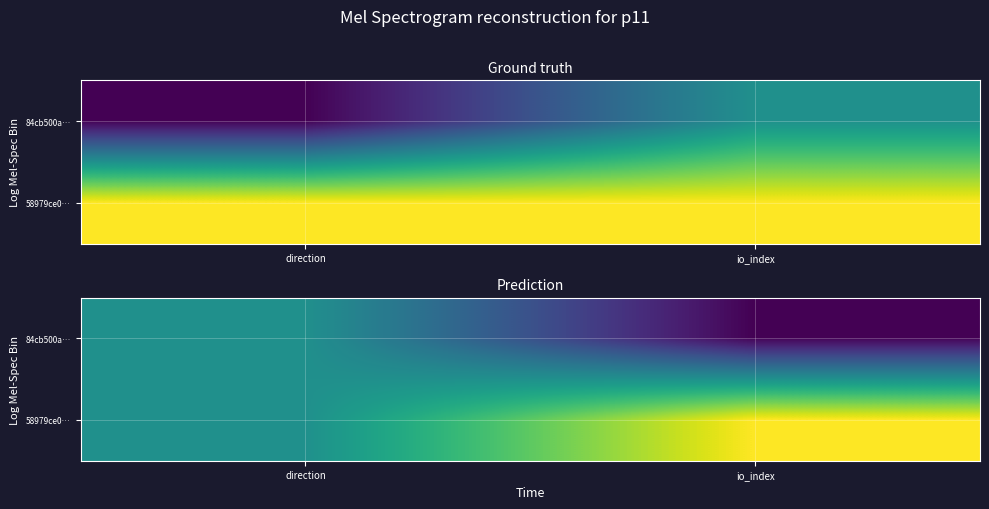

How many values in the 84cb500a… series are below 0?

1